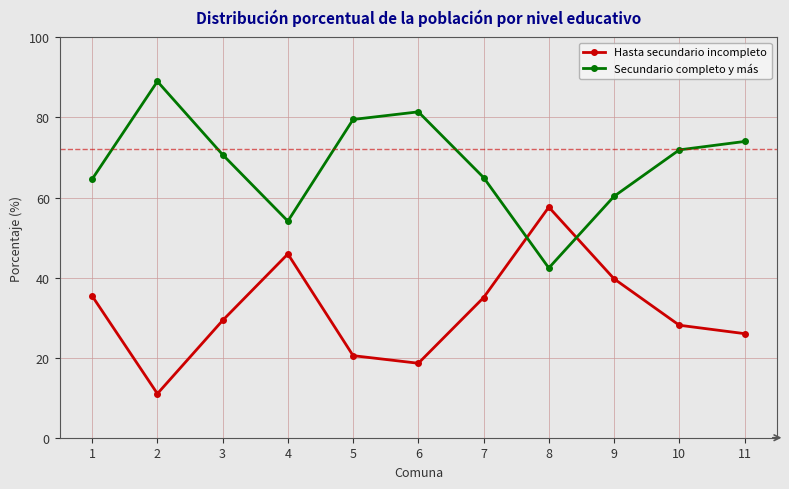

What are all the series names shown in the legend?

Hasta secundario incompleto, Secundario completo y más